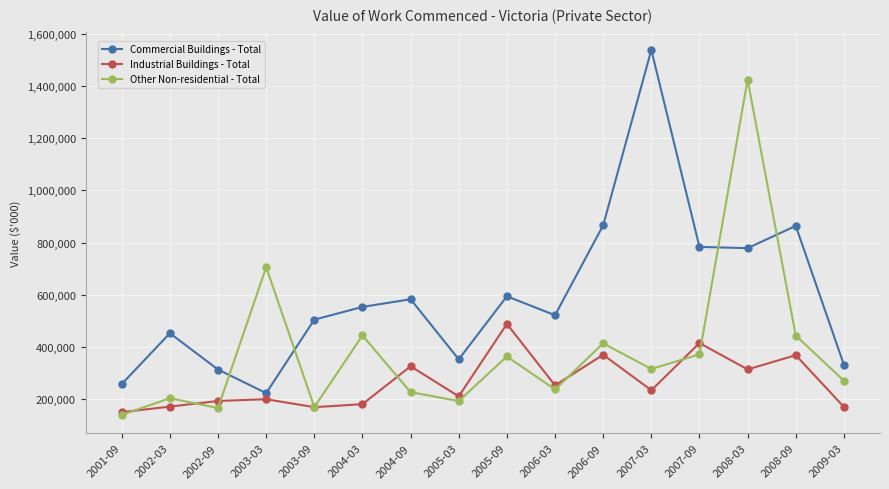

How many data points in Other Non-residential - Total are less than 316288?

8